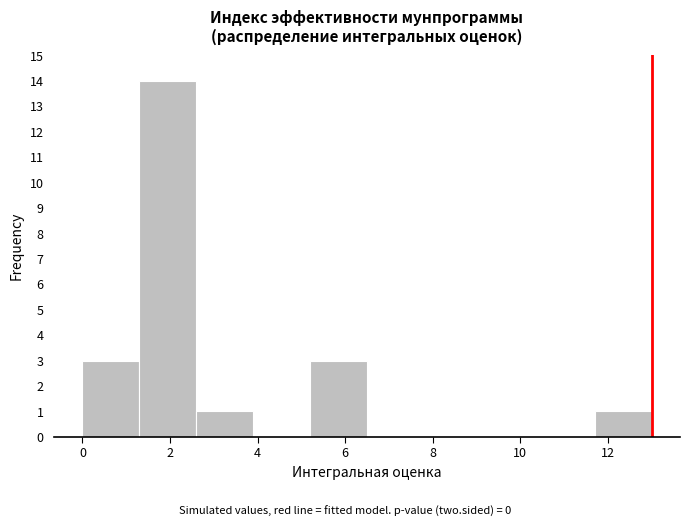

Which range on the x-axis has the tallest bar?

1.3 to 2.6